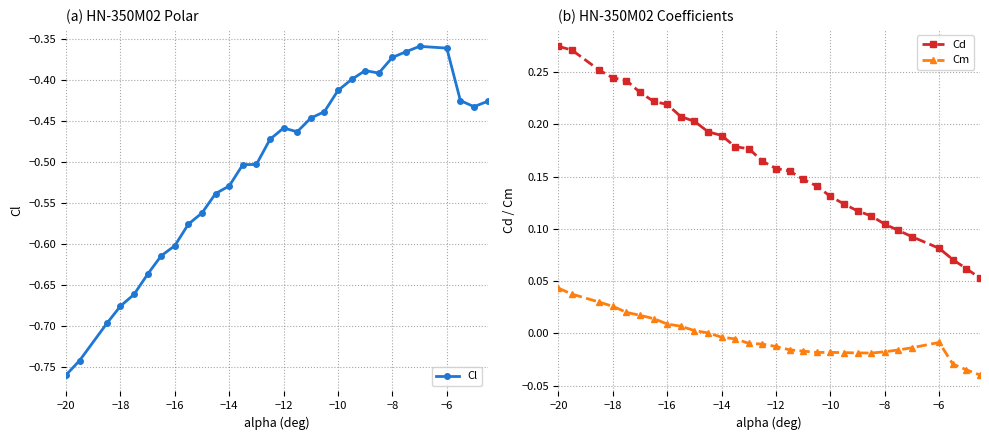

The value of Cd at −14 is 0.3. True or false?

False